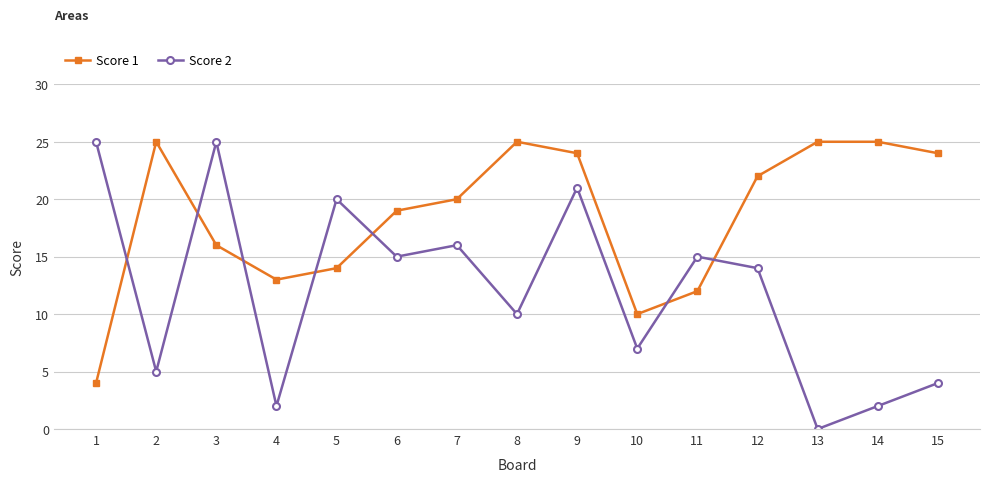

Is the value of Score 1 at 13 greater than the value of Score 2 at 7?

Yes